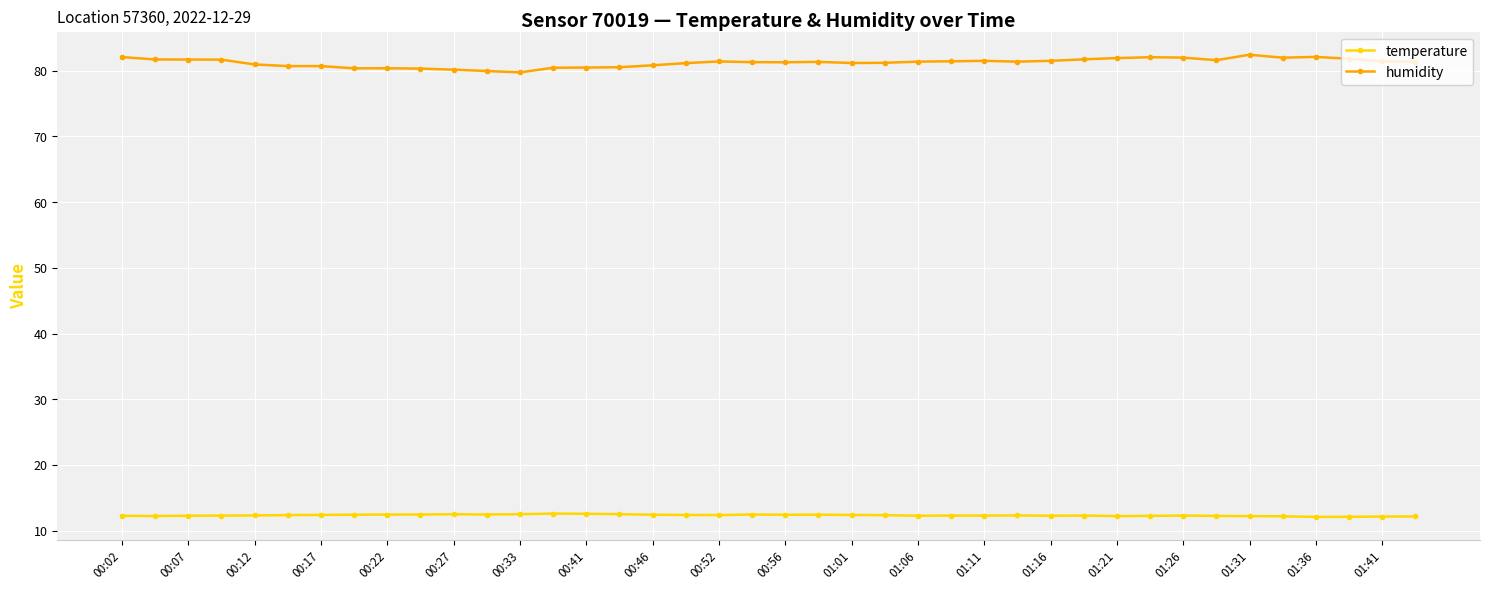

Rank the series by their average value, from highest to lowest.

humidity, temperature